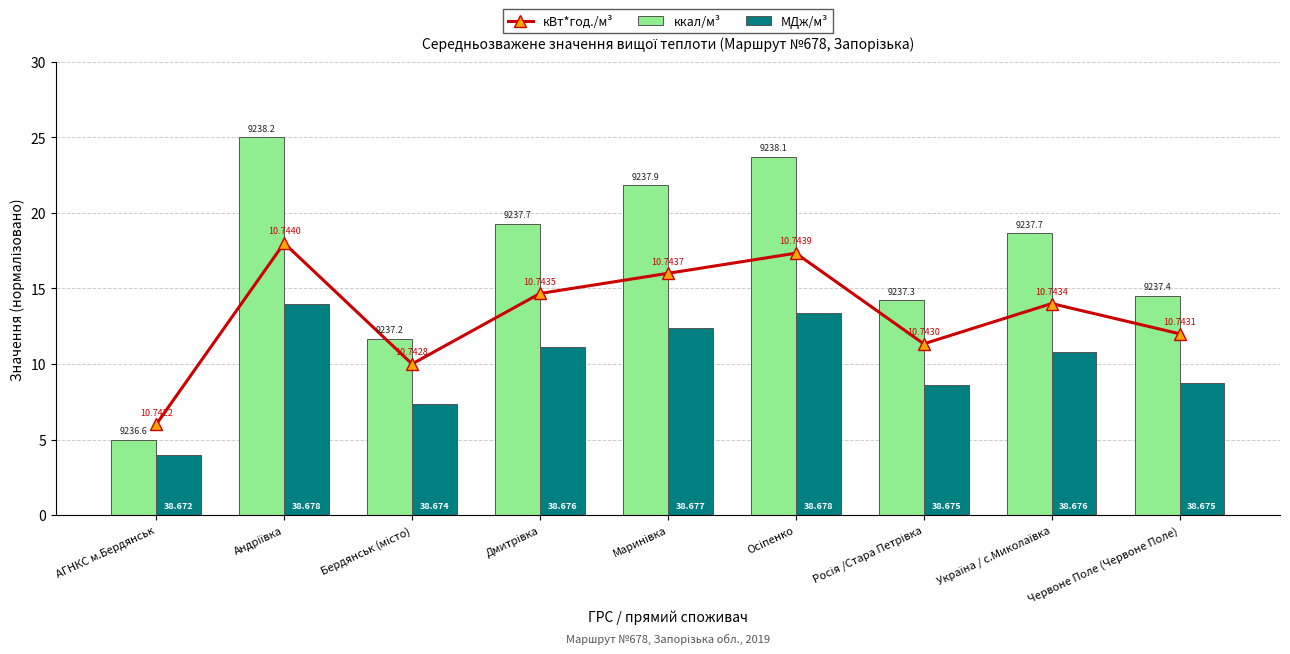

Which category has the lowest value in the МДж/м³ series?

АГНКС м.Бердянськ